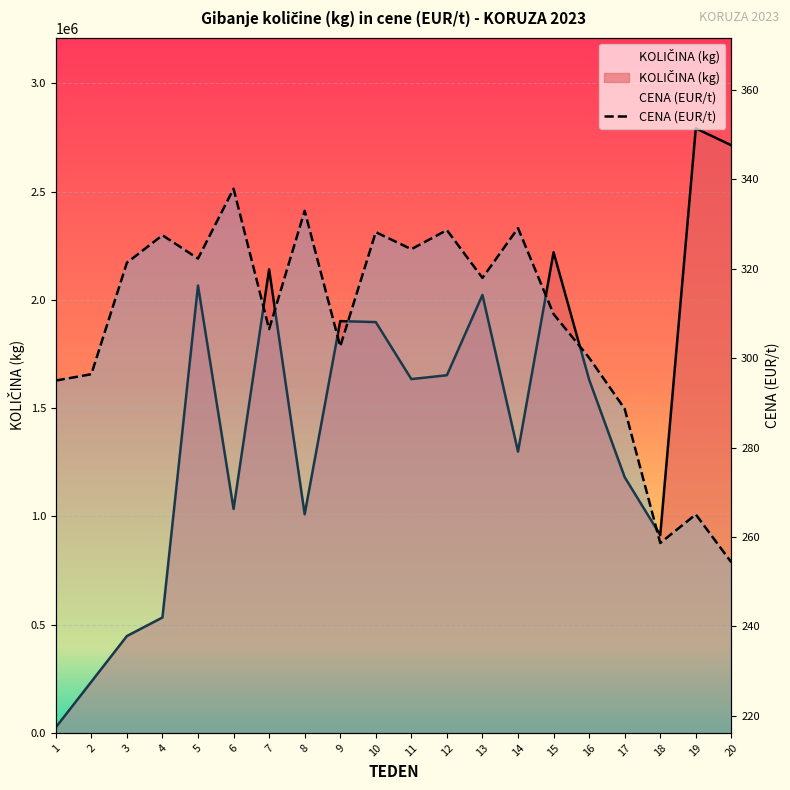

What is the value of the 6th point from the left?

337.9